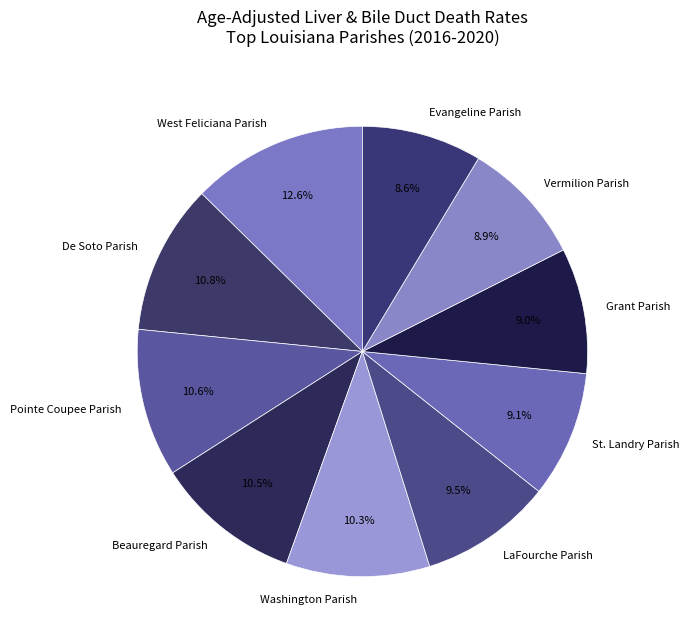

Which has a higher value, St. Landry Parish or Pointe Coupee Parish?

Pointe Coupee Parish